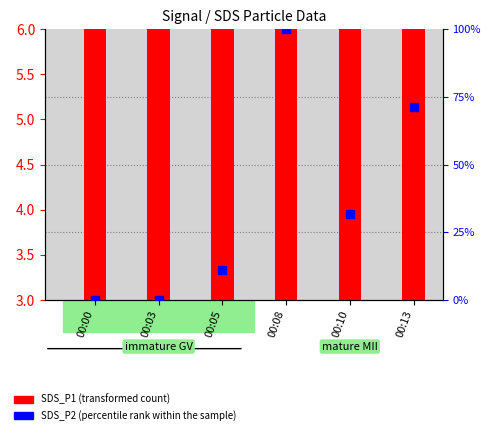

Which series has the widest spread of Y values?

SDS_P2 (percentile rank within the sample)